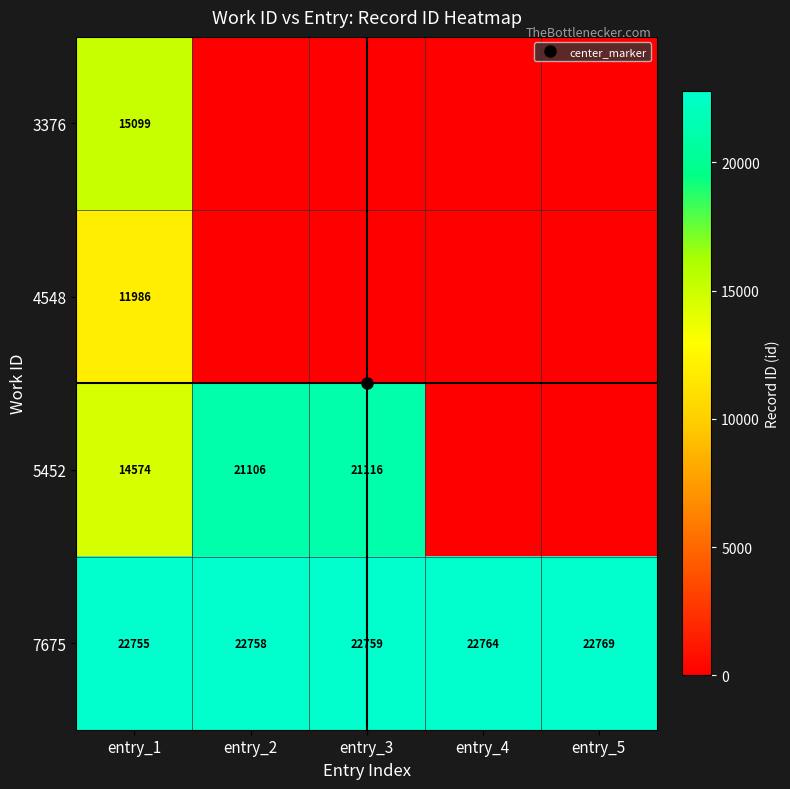

What is the highest value of the 7675 series?

22769